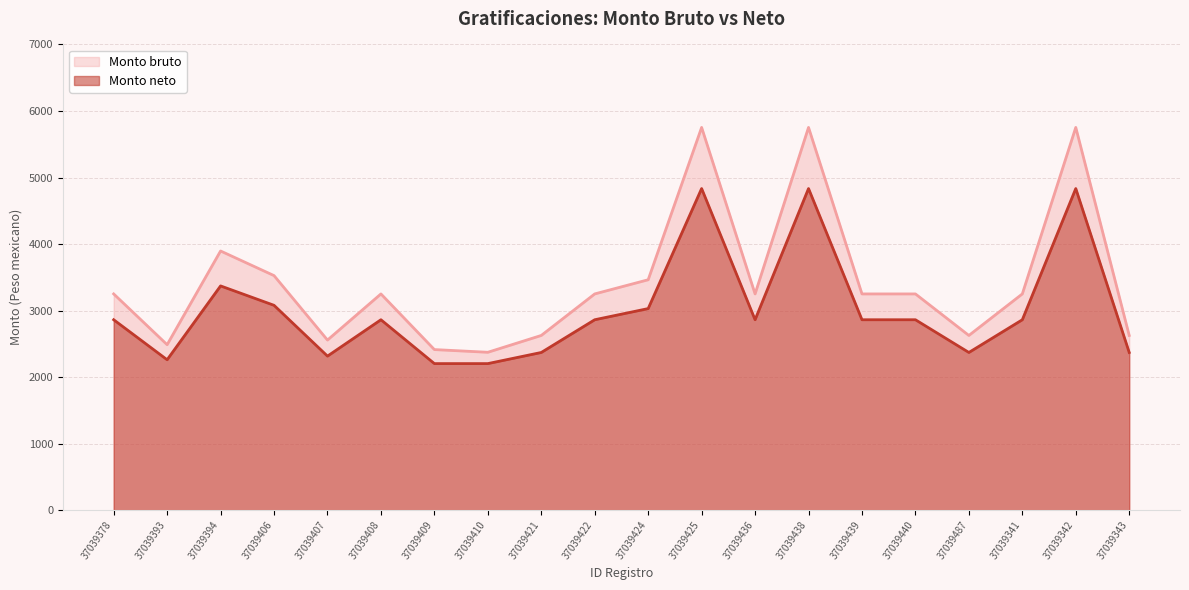

True or false: Monto neto and Monto bruto cross at least once.

False